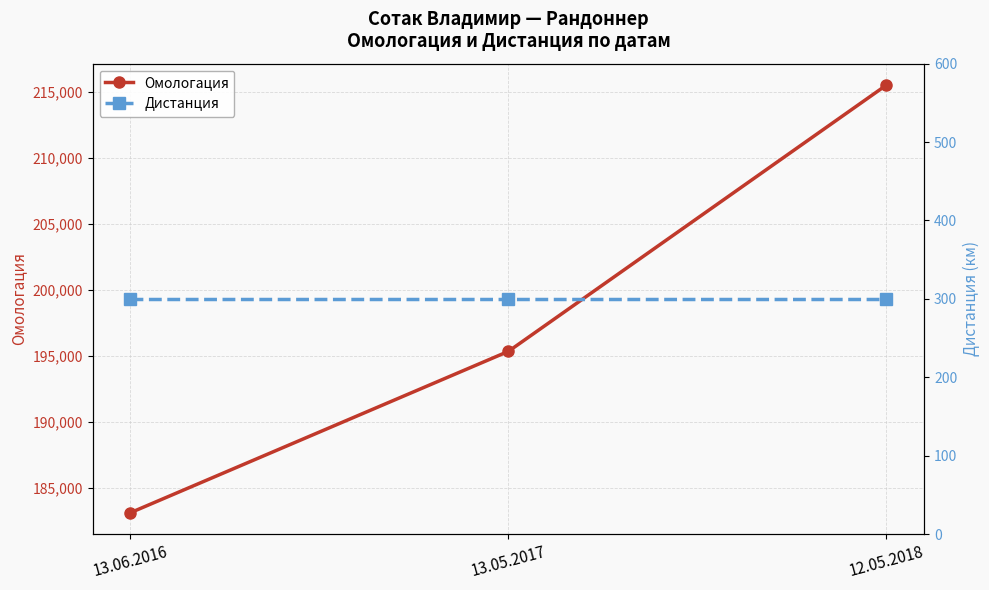

Reading left to right, transcribe all the data shown in this chart.

Омологация: 13.06.2016=183152	13.05.2017=195360	12.05.2018=215505
Дистанция: 13.06.2016=300	13.05.2017=300	12.05.2018=300